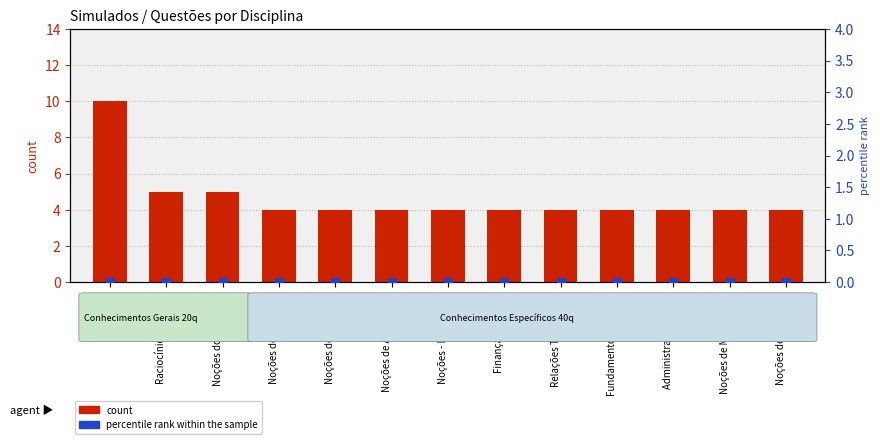

Is the value of count at Raciocínio Lógico … greater than the value of percentile rank within the sample at Noções de Direito …?

Yes